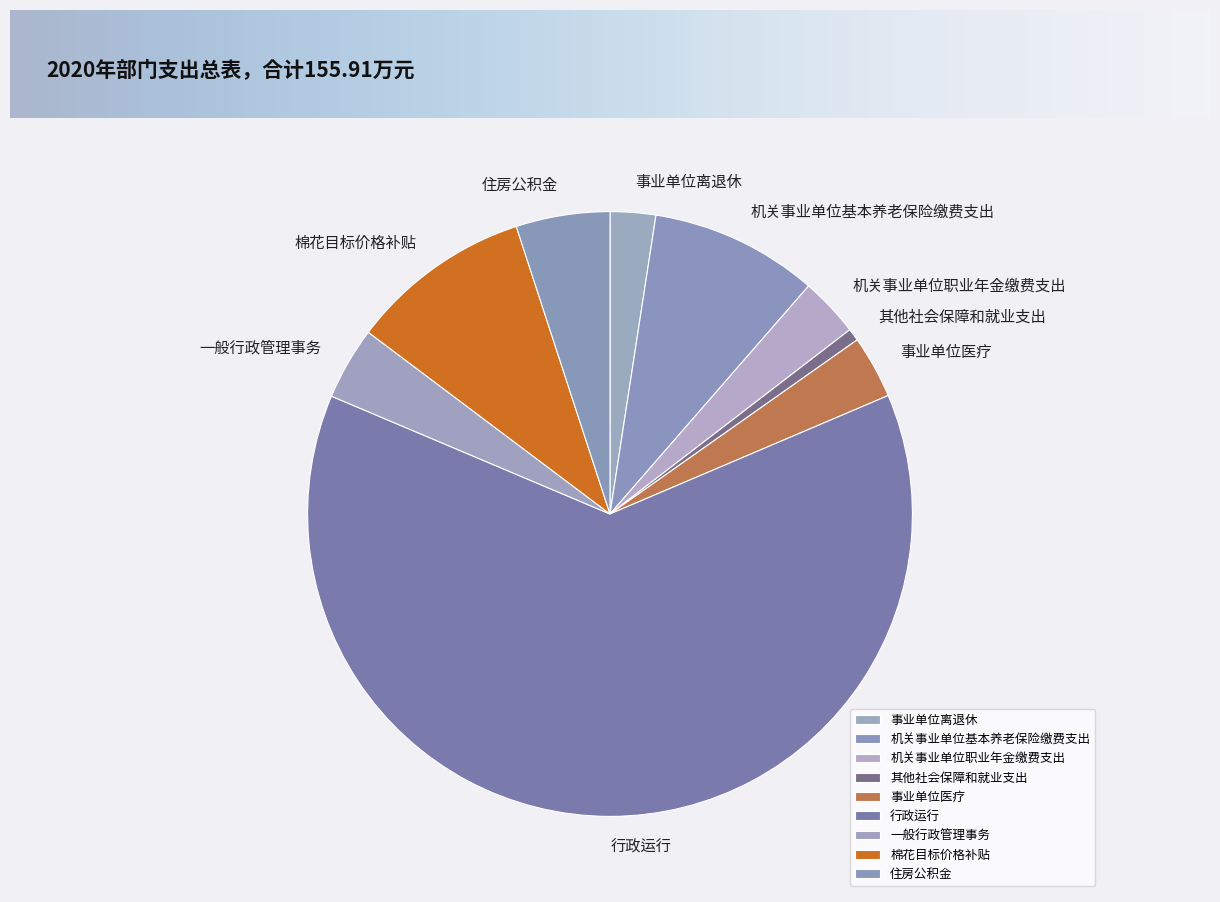

Is 机关事业单位职业年金缴费支出 the majority of the pie?

No